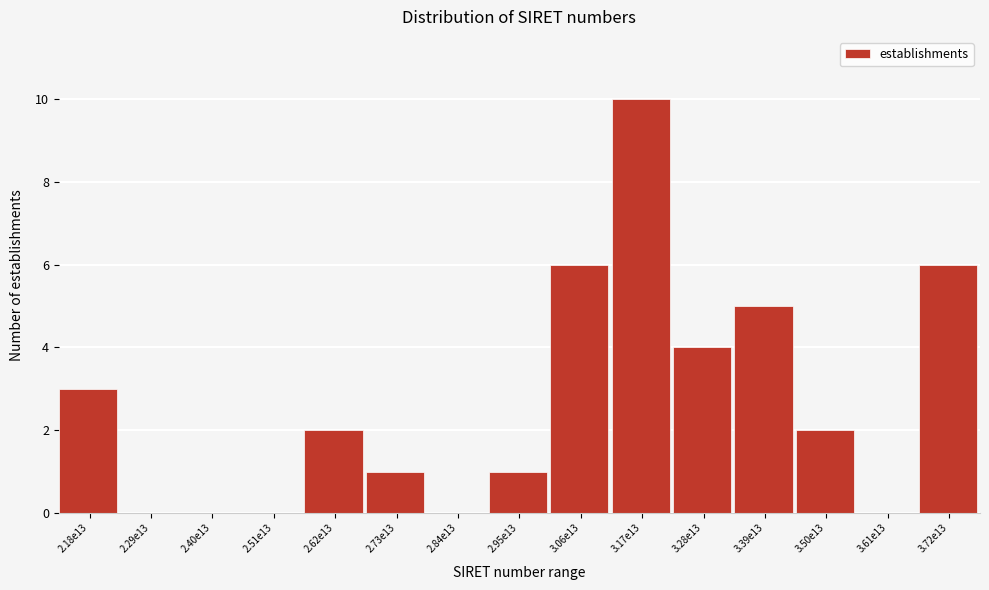

Reading left to right, transcribe all the data shown in this chart.

2.18e13=3	2.29e13=0	2.40e13=0	2.51e13=0	2.62e13=2	2.73e13=1	2.84e13=0	2.95e13=1	3.06e13=6	3.17e13=10	3.28e13=4	3.39e13=5	3.50e13=2	3.61e13=0	3.72e13=6